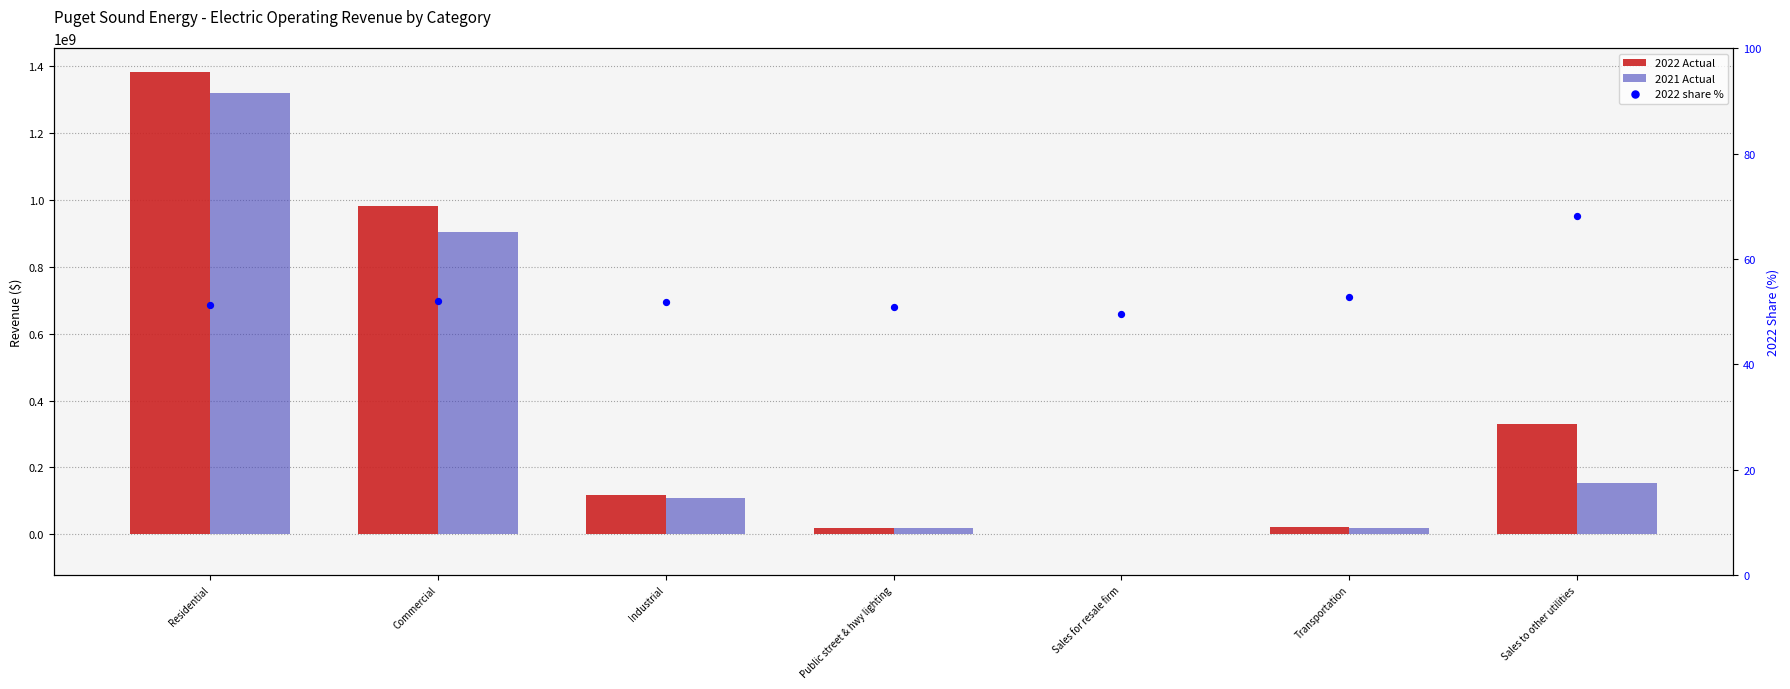

Is the value of 2022 Actual at Transportation greater than the value of 2021 Actual at Industrial?

No